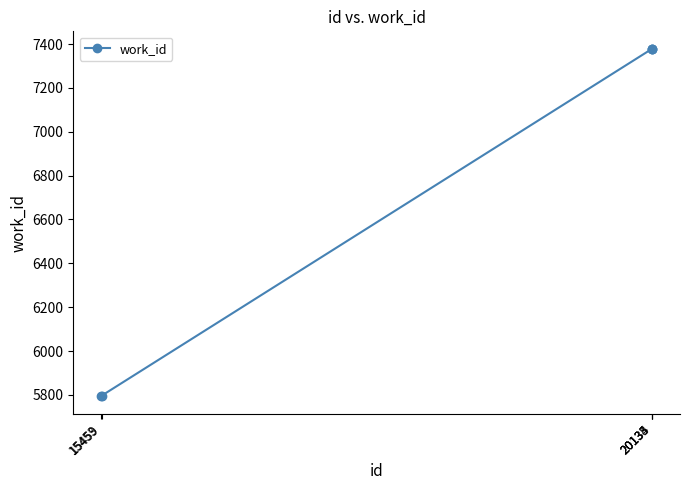

Does the chart have visible grid lines?

No